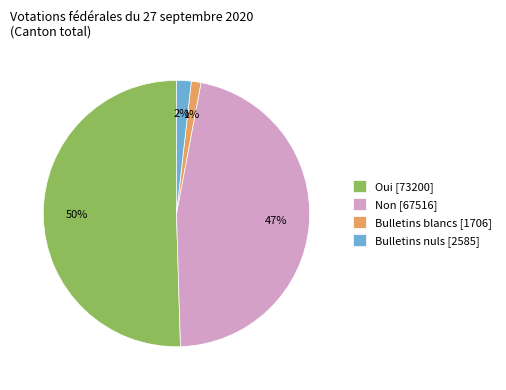

To the nearest percent, what percentage of the pie is Non?

47%